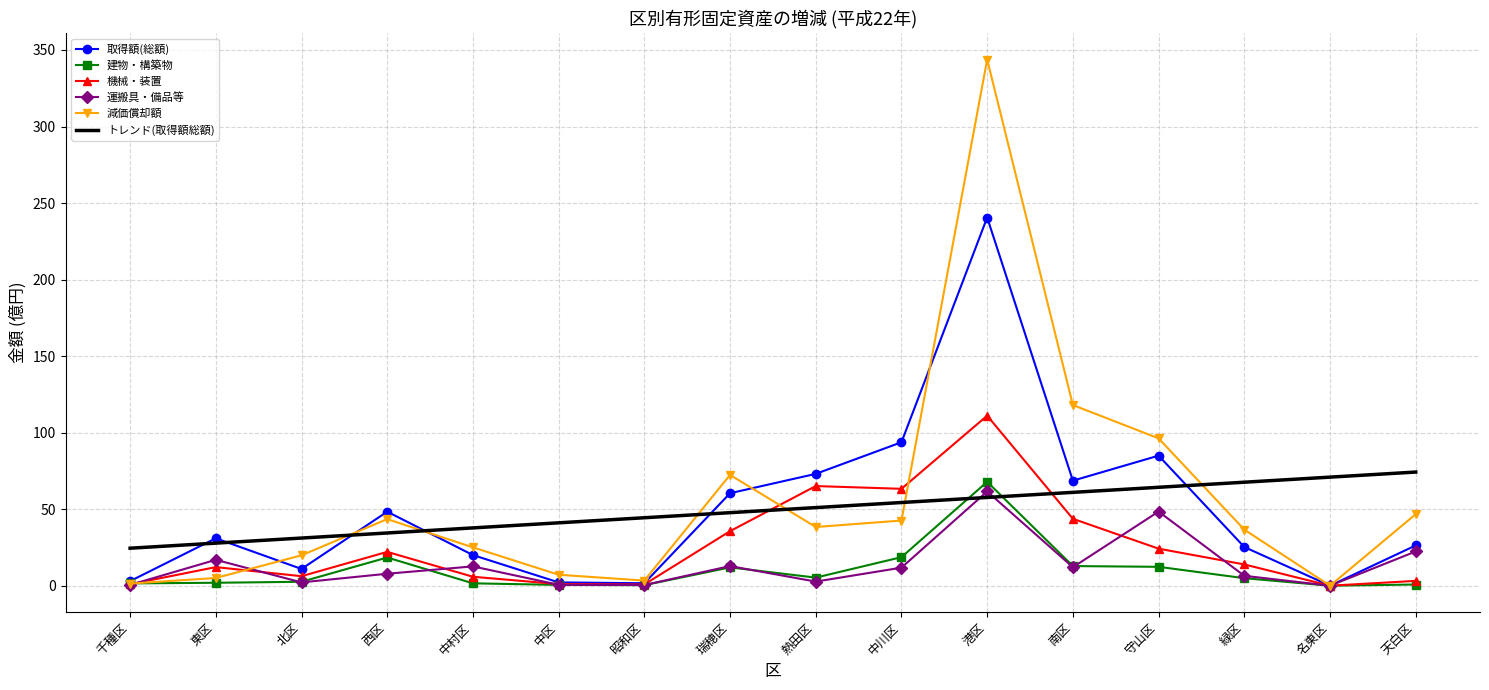

True or false: 取得額(総額) has a value of 93.7 at 中川区.

True